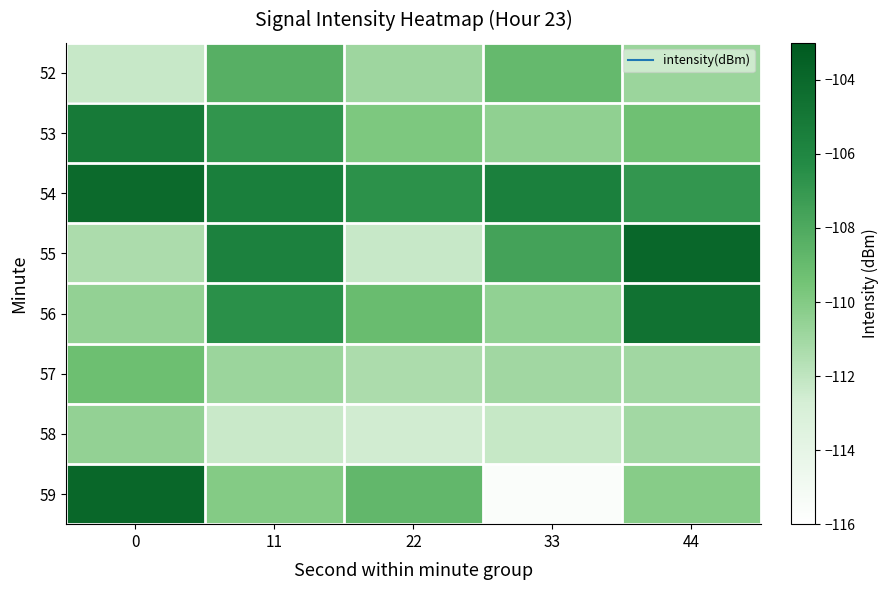

What is the spread (max minus min) of values at 33?

0.8